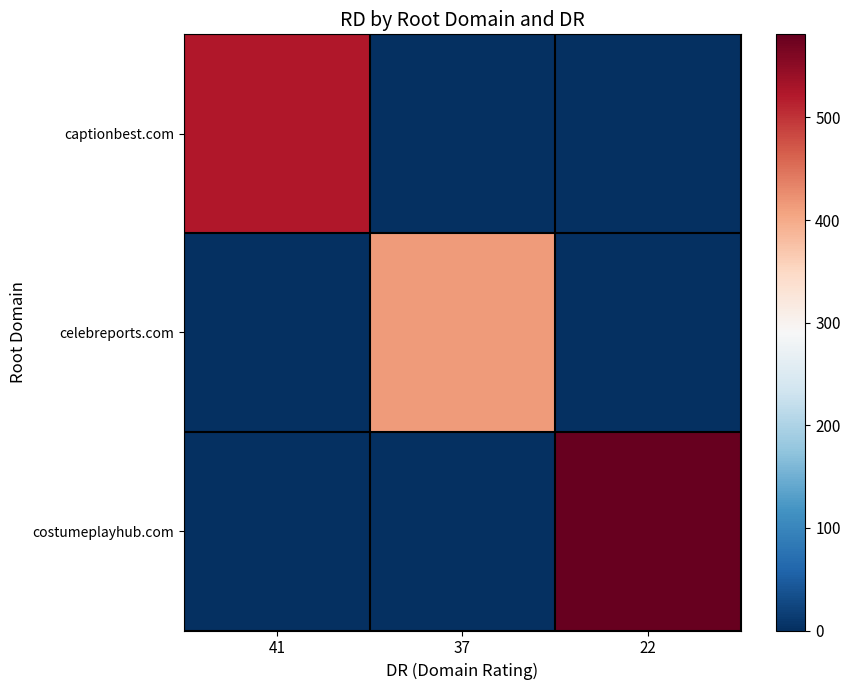

What is the difference between the highest and lowest values at 37?

415